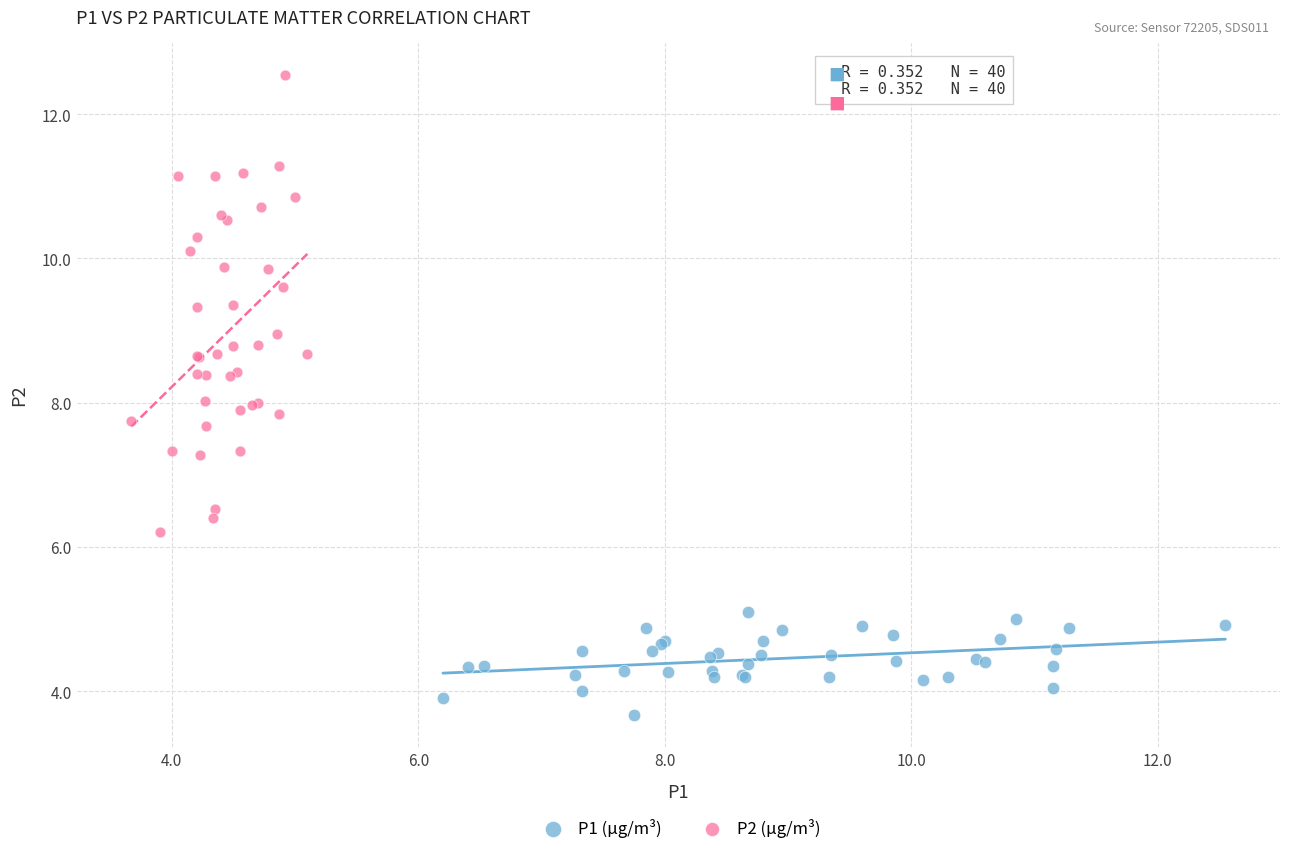

Which series contains the highest Y value?

P2 (µg/m³)